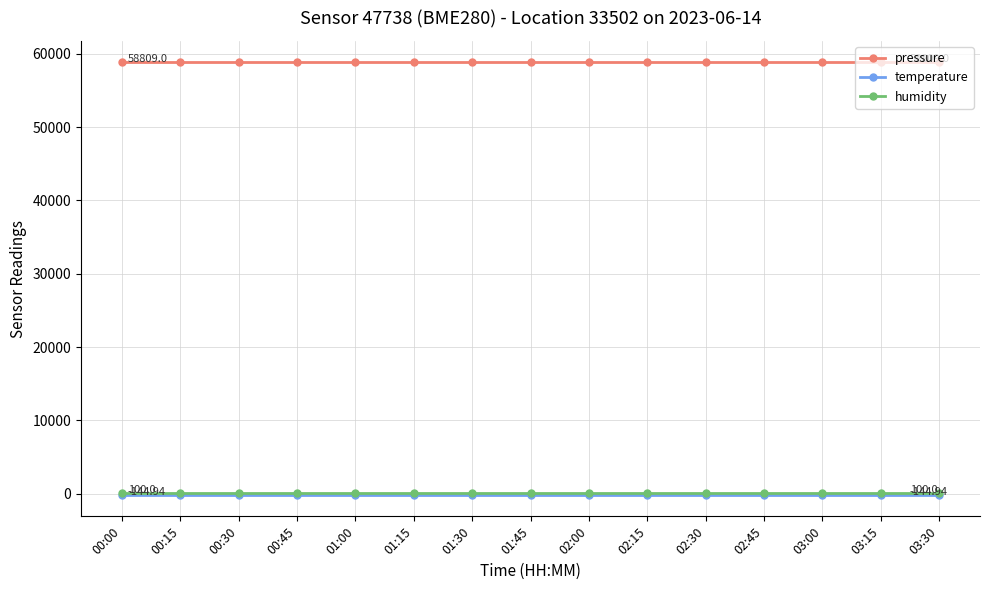

True or false: pressure and humidity intersect in this chart.

False